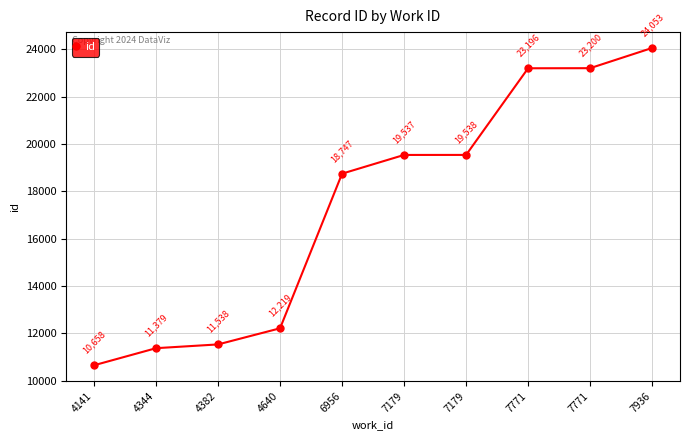

Rank the categories by value from highest to lowest.

7936, 7771, 7771, 7179, 7179, 6956, 4640, 4382, 4344, 4141